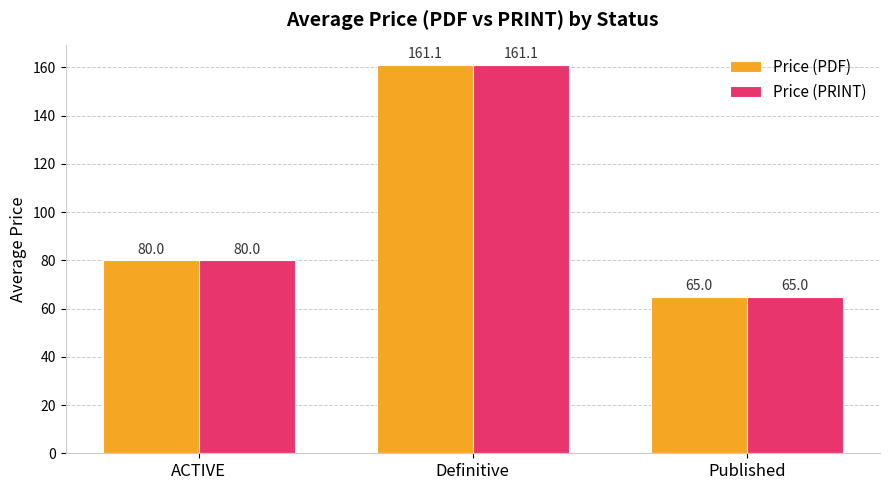

Reading right to left, transcribe all the data shown in this chart.

Price (PDF): Published=65.0	Definitive=161.1	ACTIVE=80.0
Price (PRINT): Published=65.0	Definitive=161.1	ACTIVE=80.0